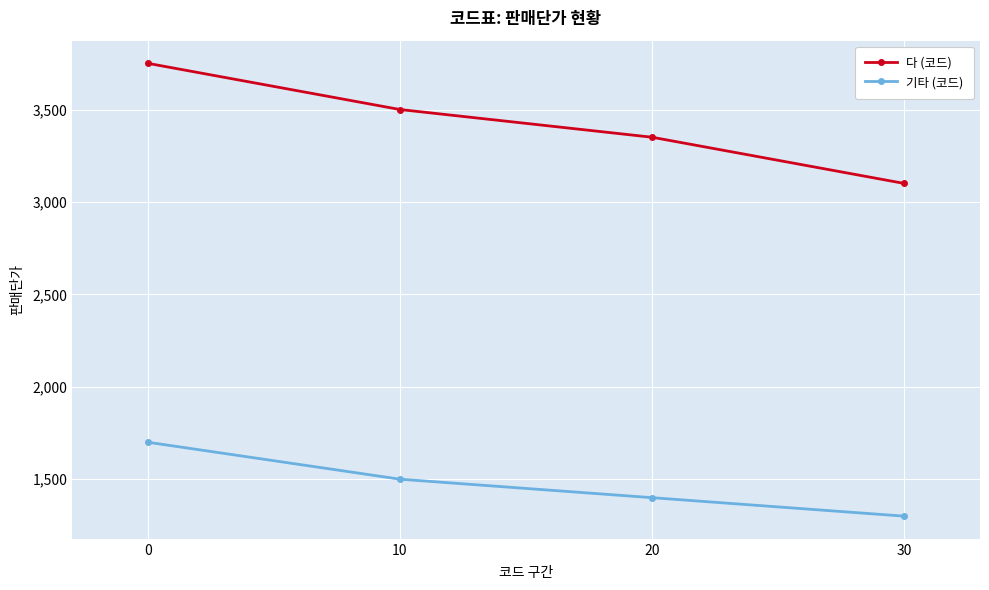

How many lines are shown in the chart?

2